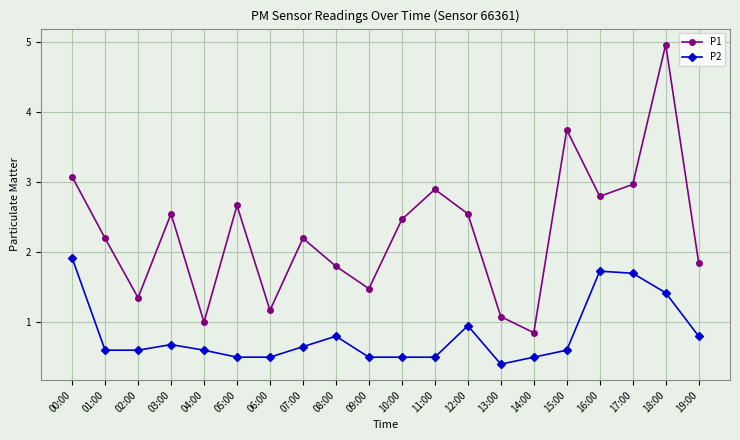

True or false: P2 and P1 cross at least once.

False